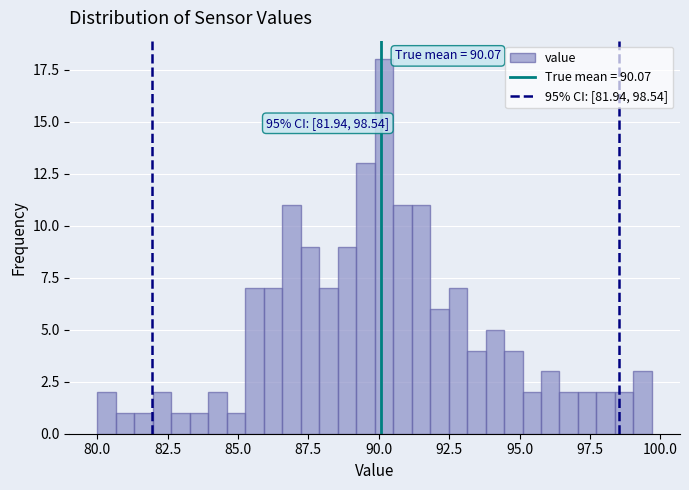

Around what value on the x-axis is the tallest bar? Give the approximate position of its centre, as read against the axis.

90.0